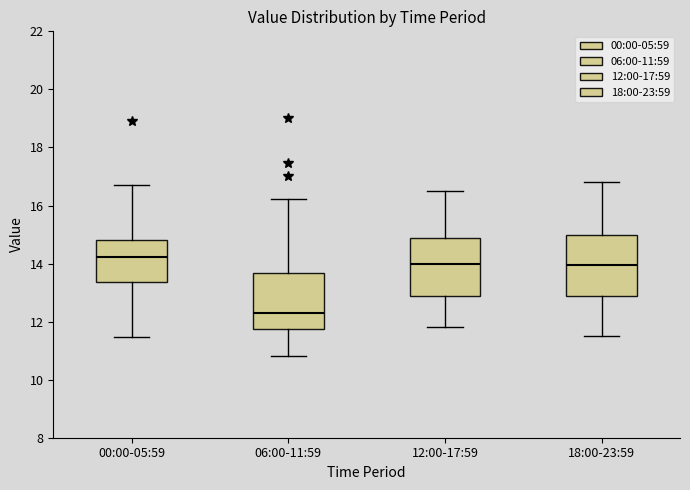

Reading left to right, transcribe this box plot: for each box, give where its median line is, the range the box spans, and where its two whiskers end, as read against the y-axis. The values are not printed on the chart, so give them approximately, as read against the axis.

00:00-05:59: median 14.2, box 13.4 to 14.8, whiskers 11.4 to 16.8
06:00-11:59: median 12.2, box 11.8 to 13.6, whiskers 10.8 to 16.2
12:00-17:59: median 14.0, box 12.8 to 14.8, whiskers 11.8 to 16.6
18:00-23:59: median 14.0, box 12.8 to 15.0, whiskers 11.6 to 16.8